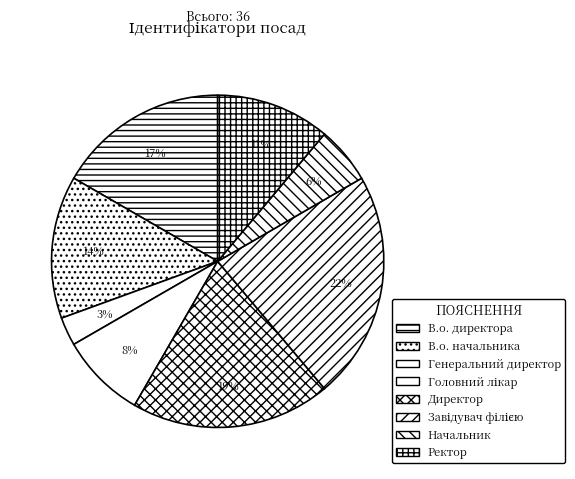

To the nearest percent, what is the difference between the Ректор and Головний лікар slice percentages?

3%